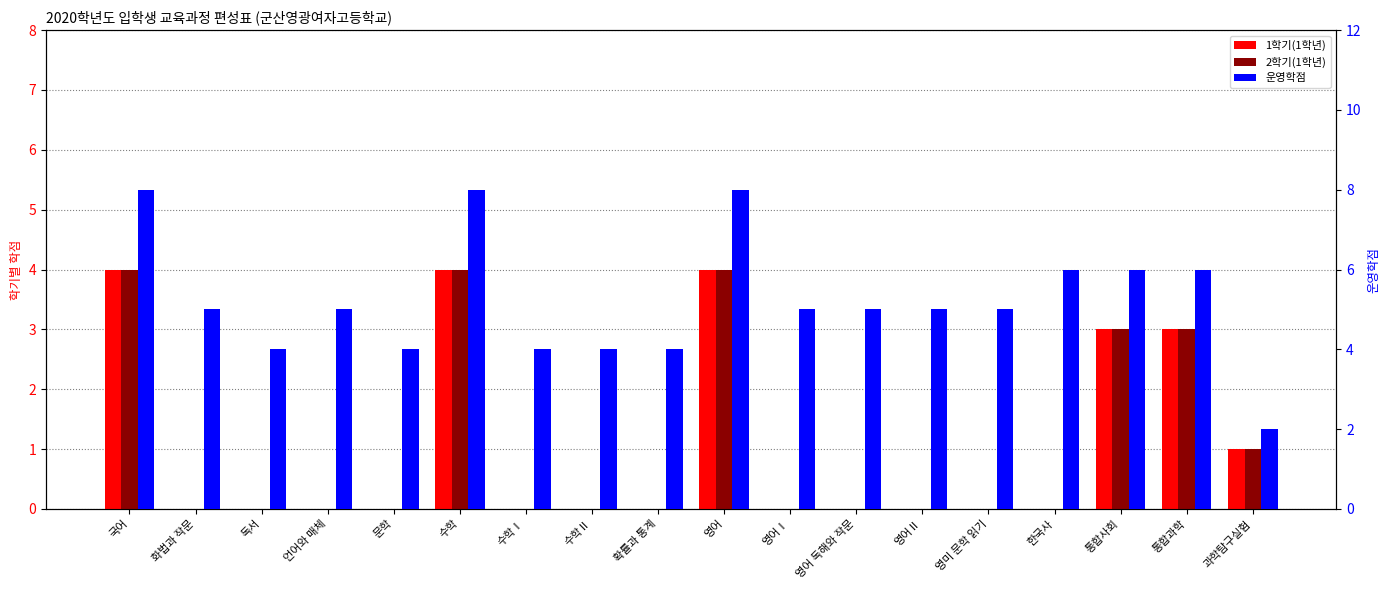

Which series has the largest total across all categories?

운영학점